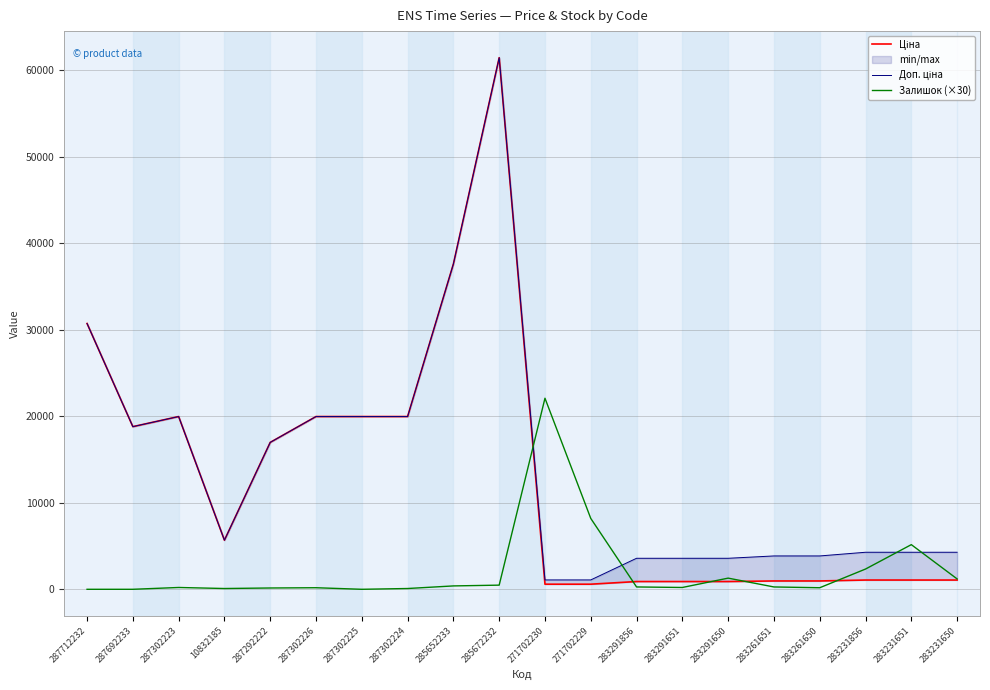

What is the difference between the second highest and minimum values in the Залишок (×30) series?

8190